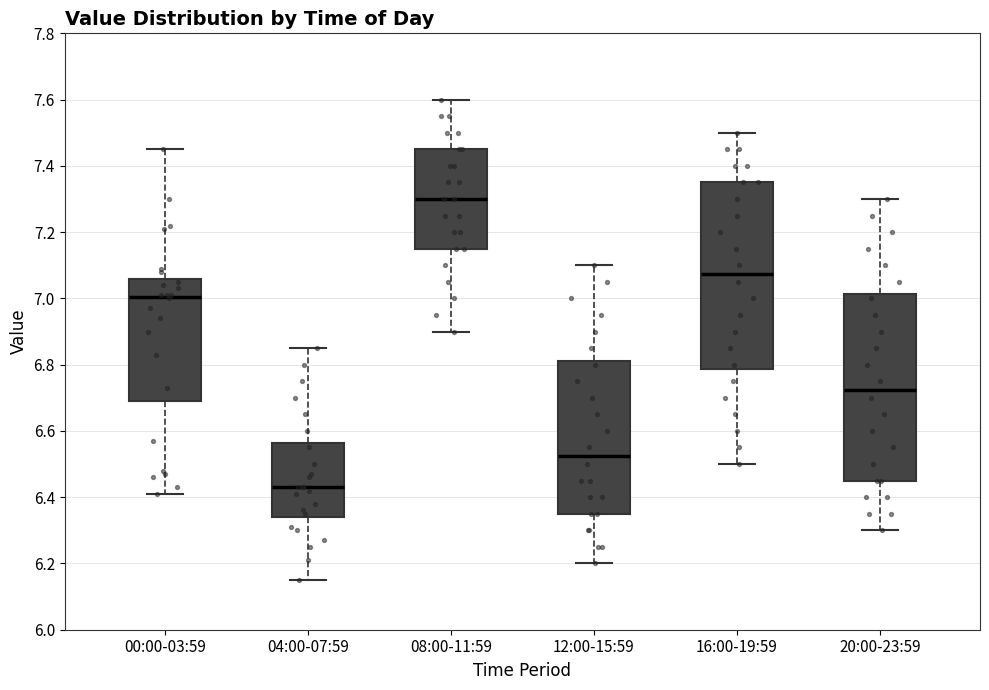

Reading left to right, transcribe this box plot: for each box, give where its median line is, the range the box spans, and where its two whiskers end, as read against the y-axis. The values are not printed on the chart, so give them approximately, as read against the axis.

00:00-03:59: median 7.00, box 6.70 to 7.06, whiskers 6.42 to 7.46
04:00-07:59: median 6.44, box 6.34 to 6.56, whiskers 6.16 to 6.86
08:00-11:59: median 7.30, box 7.16 to 7.46, whiskers 6.90 to 7.60
12:00-15:59: median 6.52, box 6.36 to 6.82, whiskers 6.20 to 7.10
16:00-19:59: median 7.08, box 6.78 to 7.36, whiskers 6.50 to 7.50
20:00-23:59: median 6.72, box 6.46 to 7.02, whiskers 6.30 to 7.30